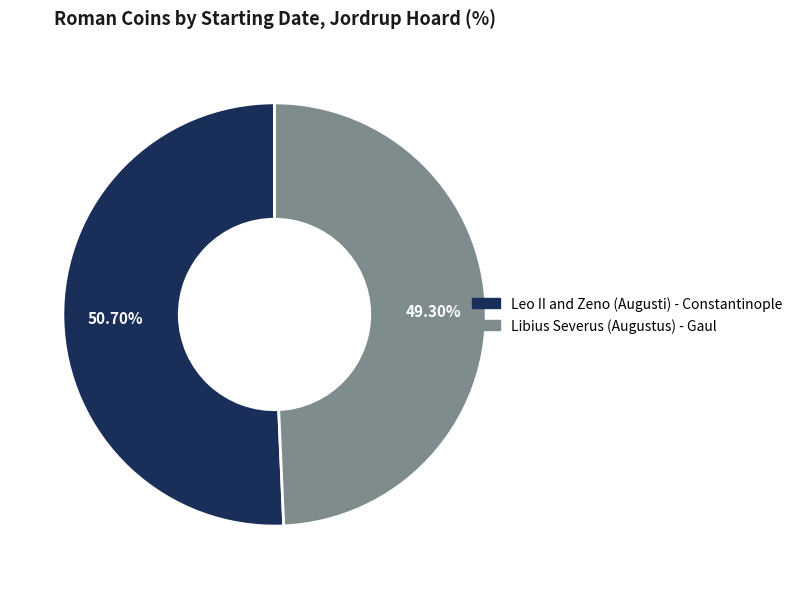

How many segments does this pie chart have?

2